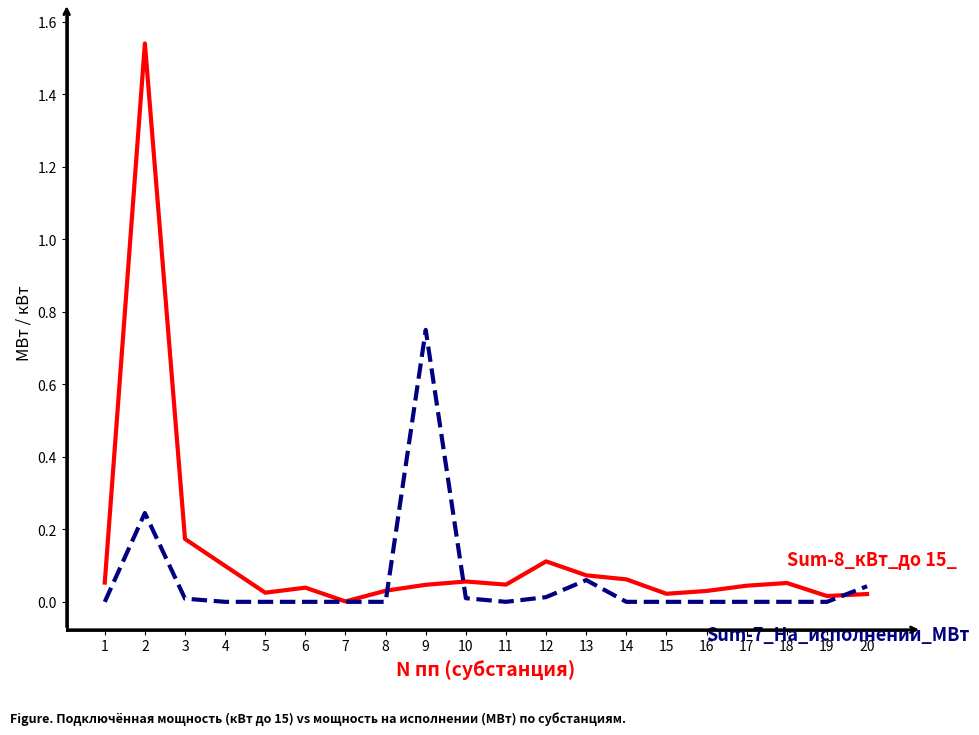

Does the chart have visible grid lines?

No